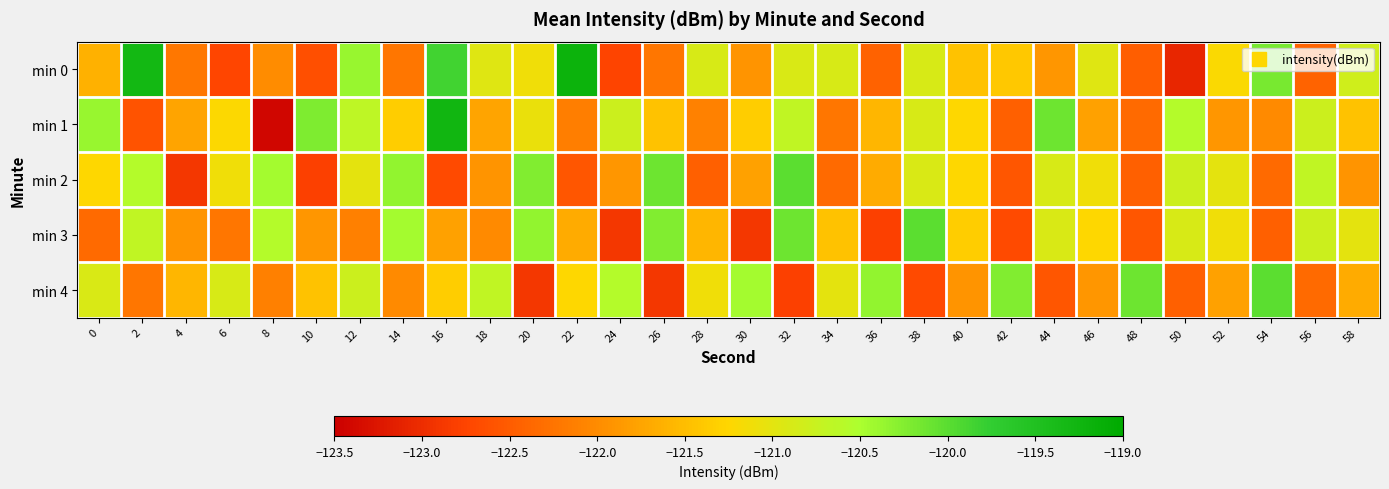

What is the spread (max minus min) of values at 18?

1.3